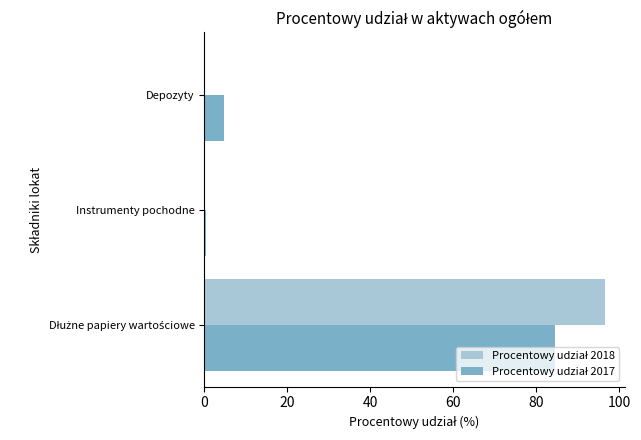

What is the total value across all series at Depozyty?

4.6